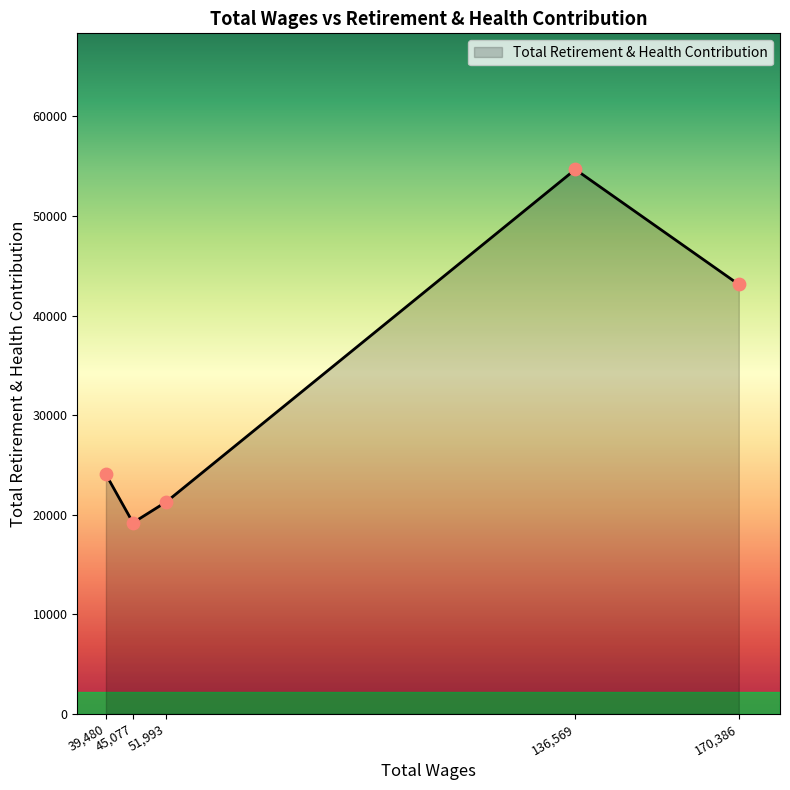

What is the smallest value displayed?

19185